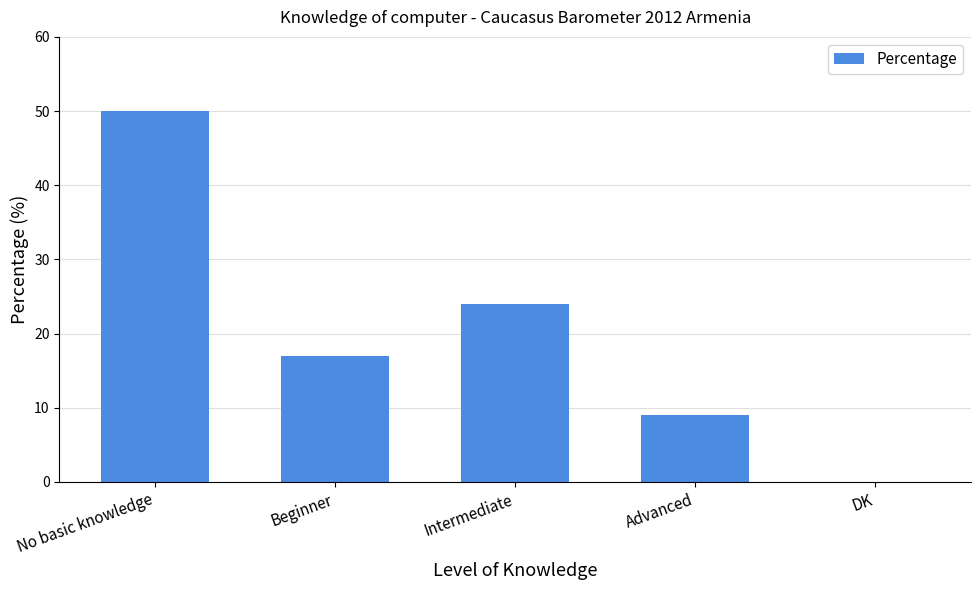

How many data points does each series have?

5